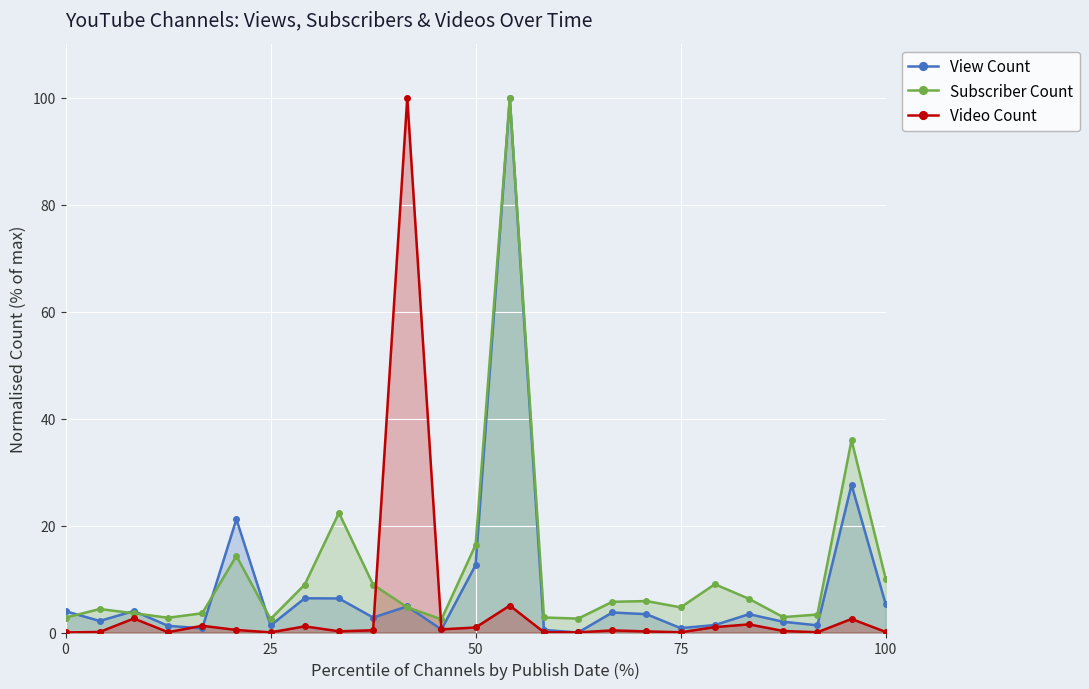

Rank the series by their maximum value, from lowest to highest.

View Count, Subscriber Count, Video Count